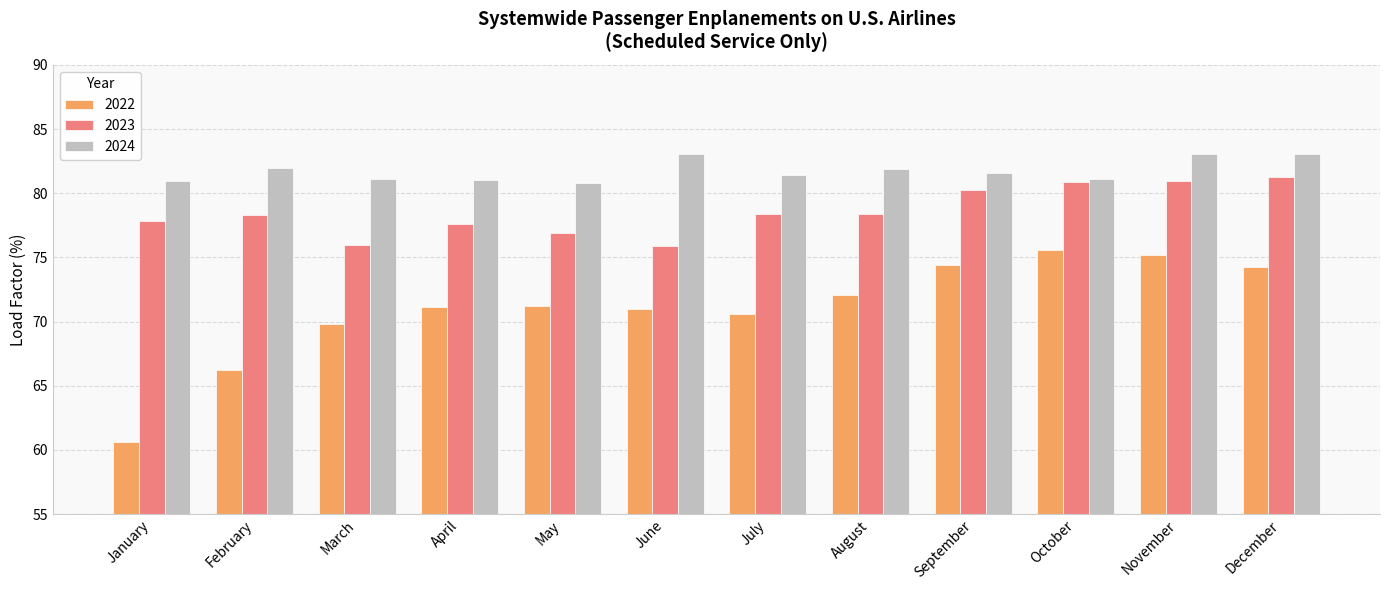

Which category has the highest value in the 2023 series?

December